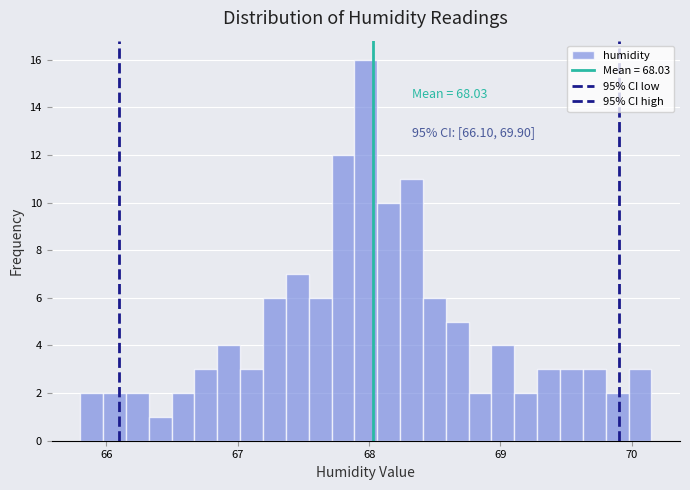

Around what value on the x-axis is the tallest bar? Give the approximate position of its centre, as read against the axis.

68.0